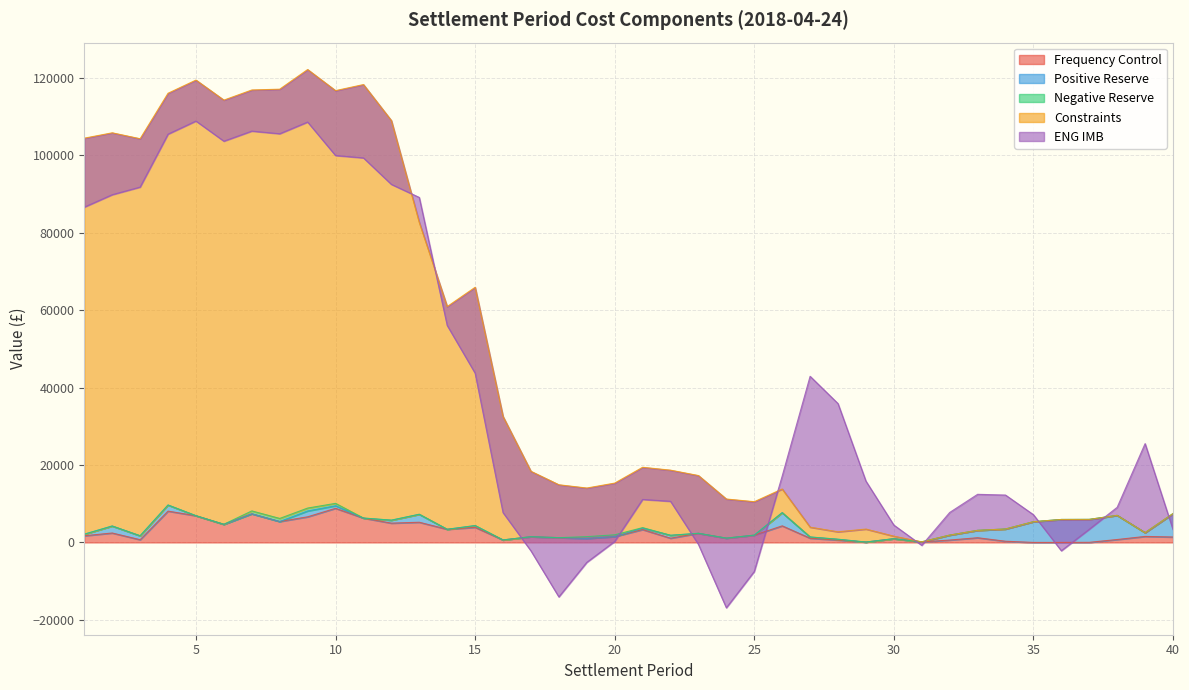

How many times do Negative Reserve and ENG IMB cross each other?

8